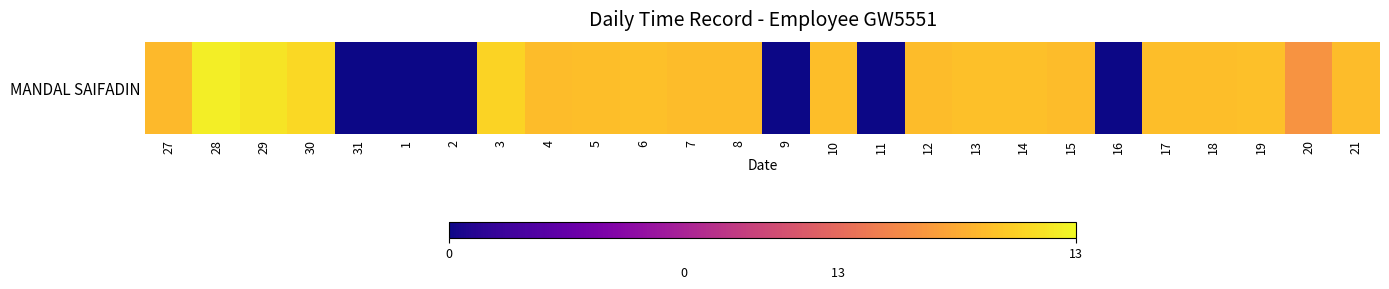

How many data points does each series have?

26